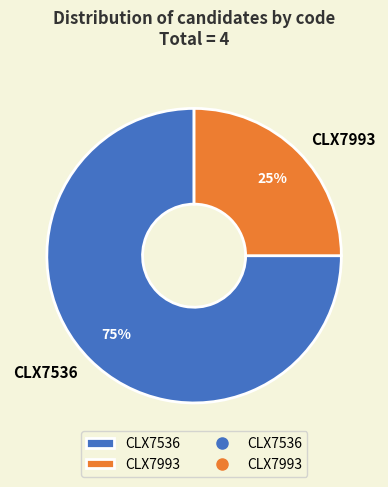

How many slices are in this pie chart?

2